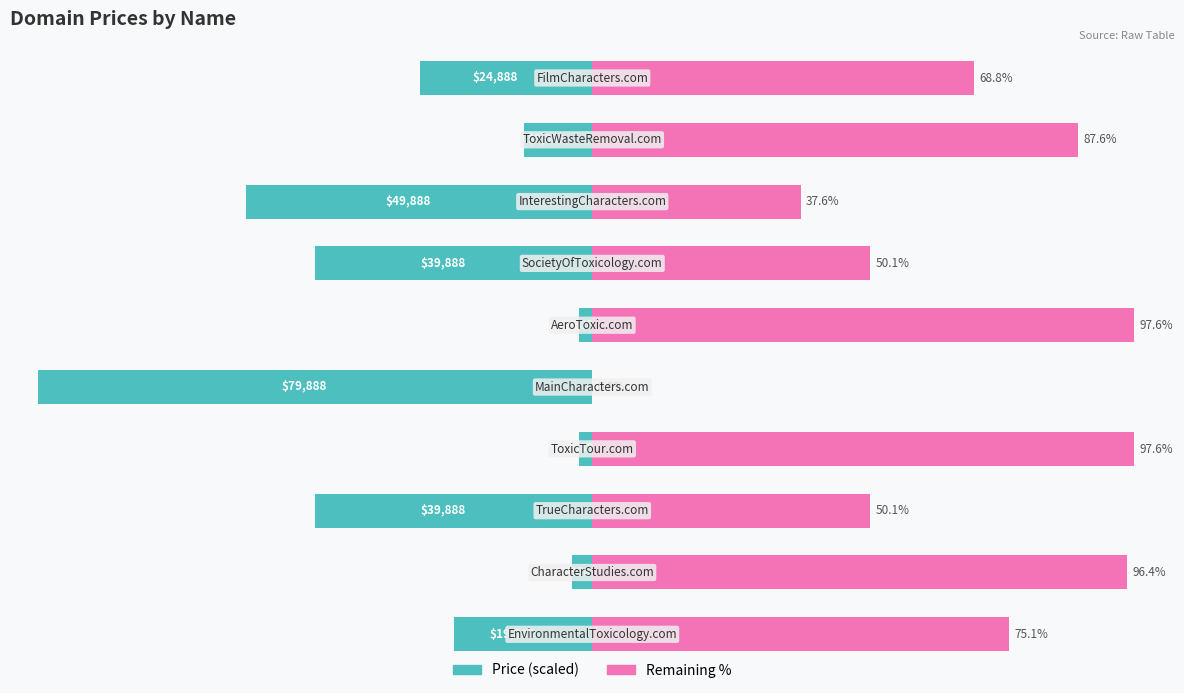

Is the value of Remaining % at 7 greater than the value of Normalized Price % at 4?

Yes